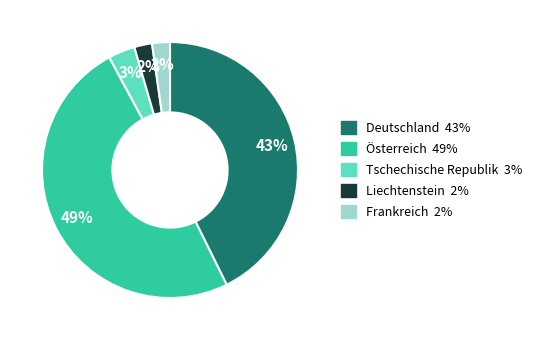

Is there any slice that represents more than half of the pie?

No